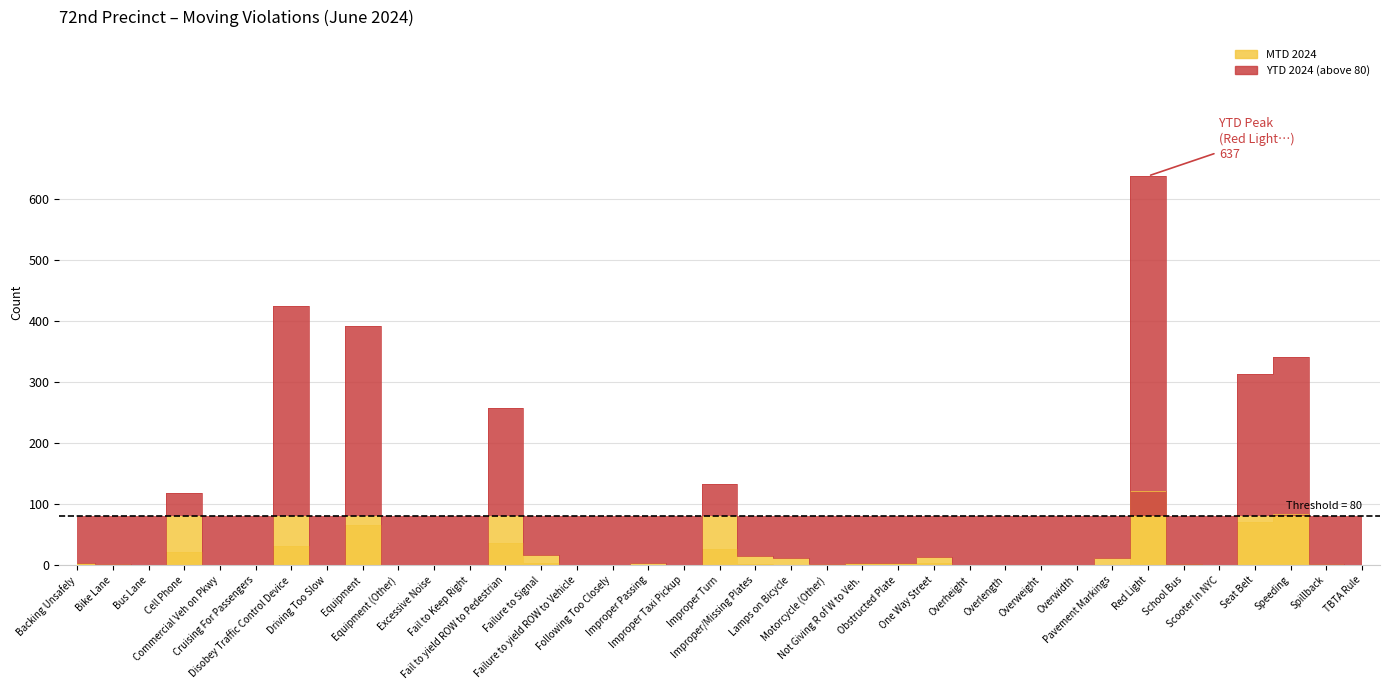

Reading left to right, extract all data points from this chart.

MTD 2024: 2	0	0	22	0	0	31	0	66	0	0	0	36	4	0	0	0	0	27	2	0	0	1	2	3	0	0	0	0	0	122	1	0	70	83	0	0
YTD 2024: 4	1	0	118	0	0	424	0	391	0	0	0	258	17	0	0	4	0	132	15	11	2	3	3	13	0	0	0	0	12	637	2	0	313	341	2	0